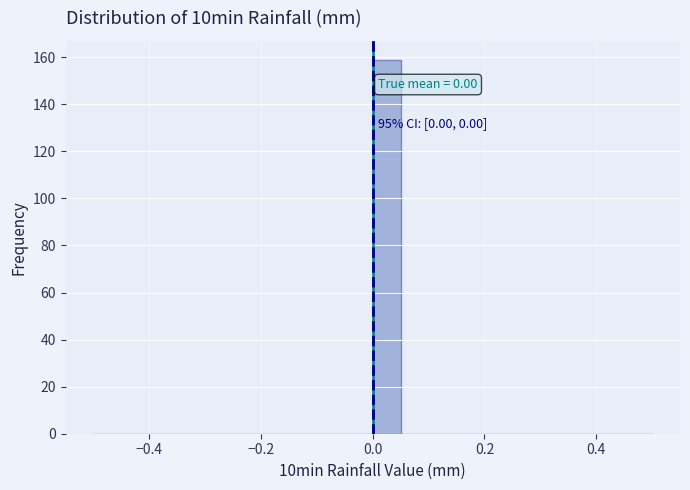

Around what value on the x-axis is the tallest bar? Give the approximate position of its centre, as read against the axis.

0.02